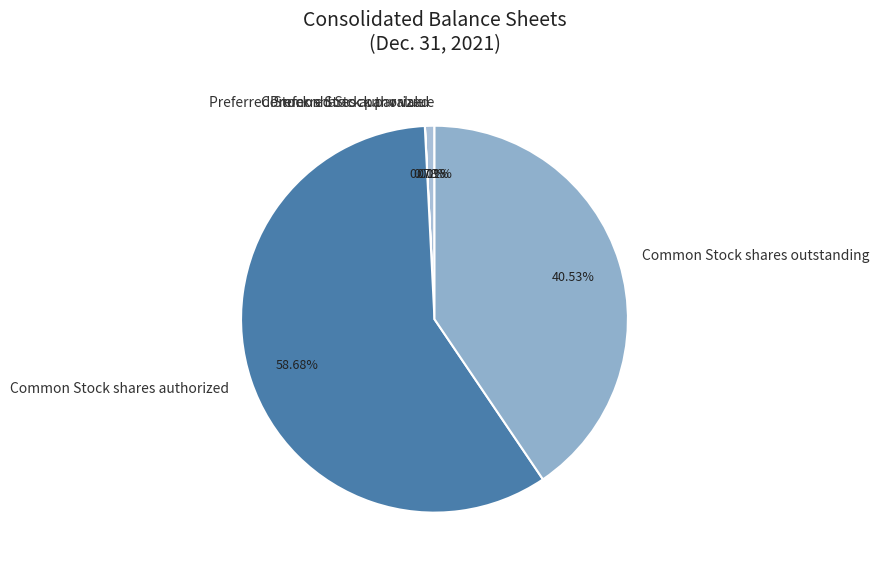

Does Common Stock shares authorized account for over 50% of the chart?

Yes